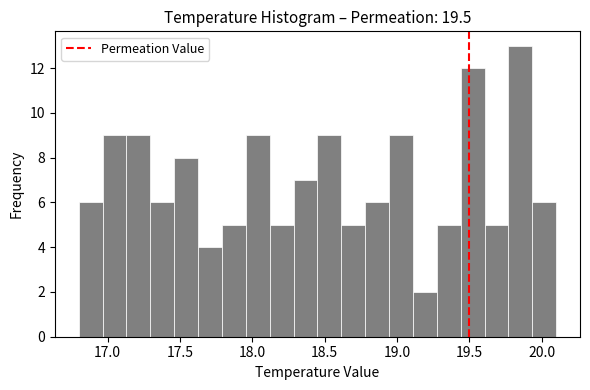

Around what value on the x-axis is the tallest bar? Give the approximate position of its centre, as read against the axis.

19.85